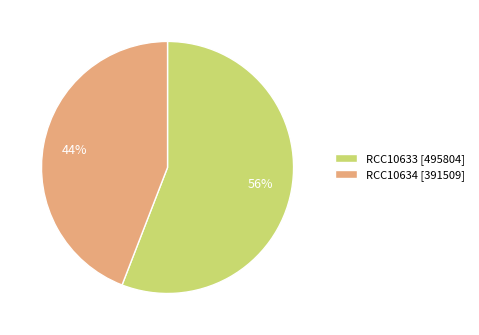

Do RCC10633 [495804] and RCC10634 [391509] together represent more than half of the pie?

Yes